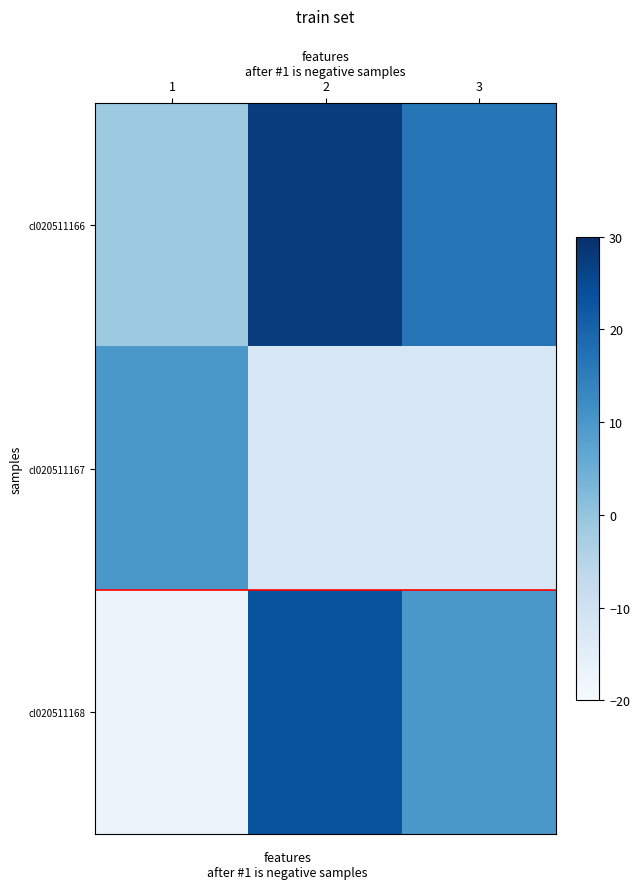

What is the difference between the highest and lowest values at 1?

27.0